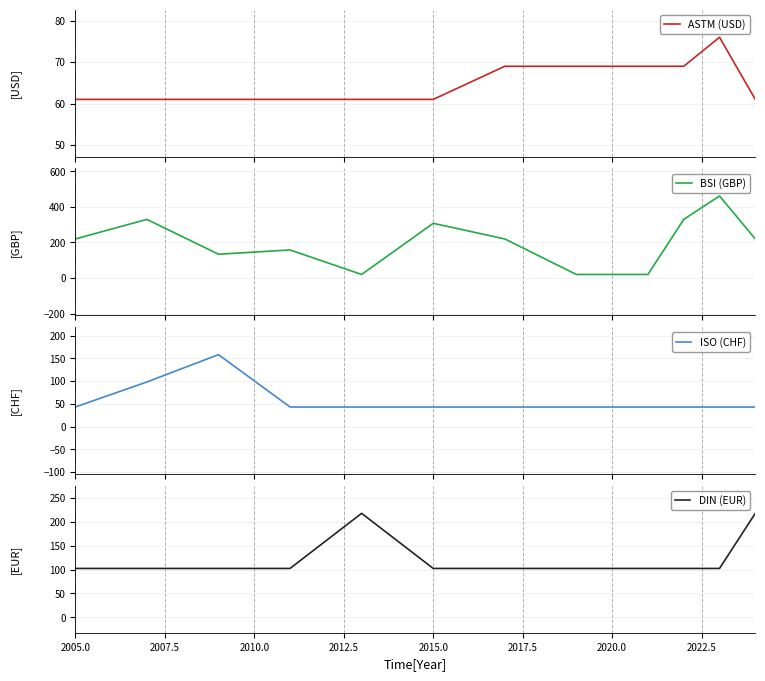

What is the minimum value shown in the chart?

20.0